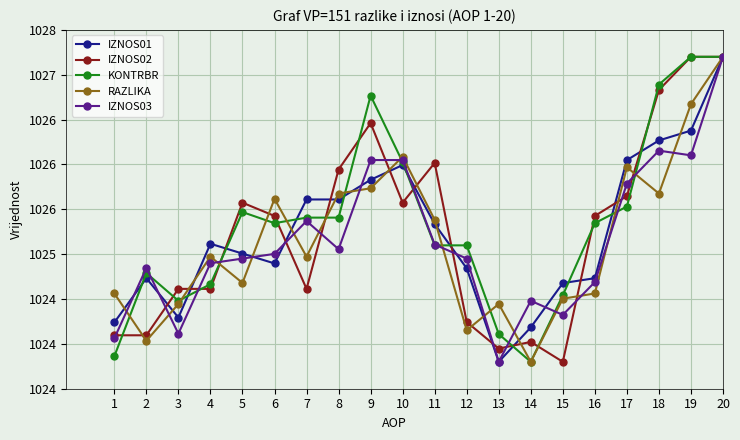

Is this an area chart (filled region under the line)?

No